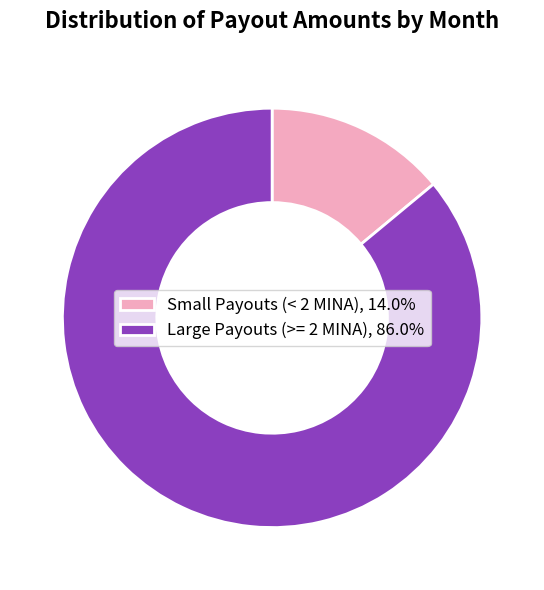

Is there a majority slice in this chart?

Yes